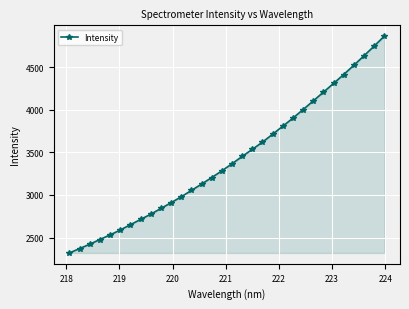

How many categories are shown in the chart?

32